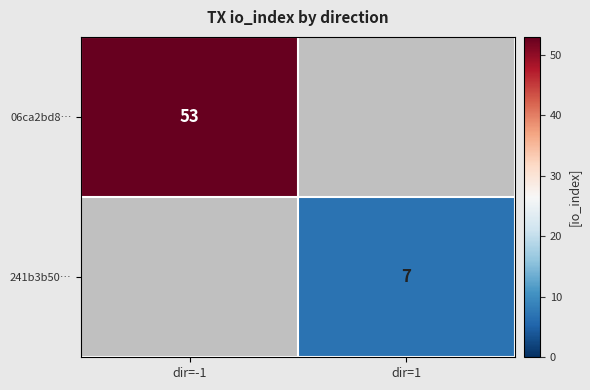

Which category has the lowest value across all series?

dir=1